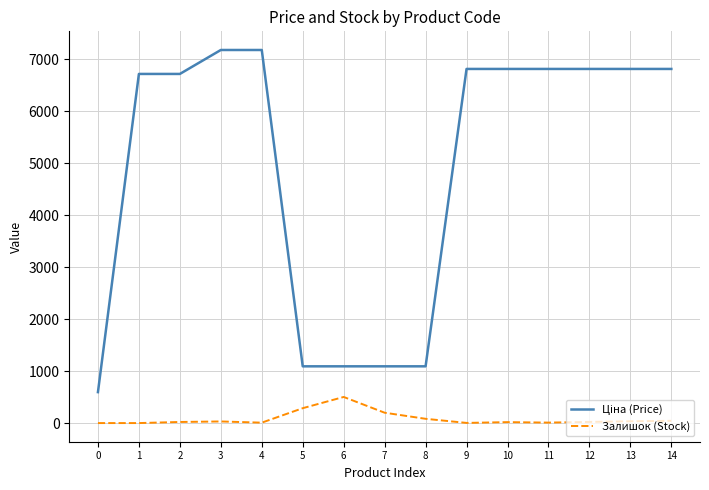

What is the total value across all series at 7?

1290.1